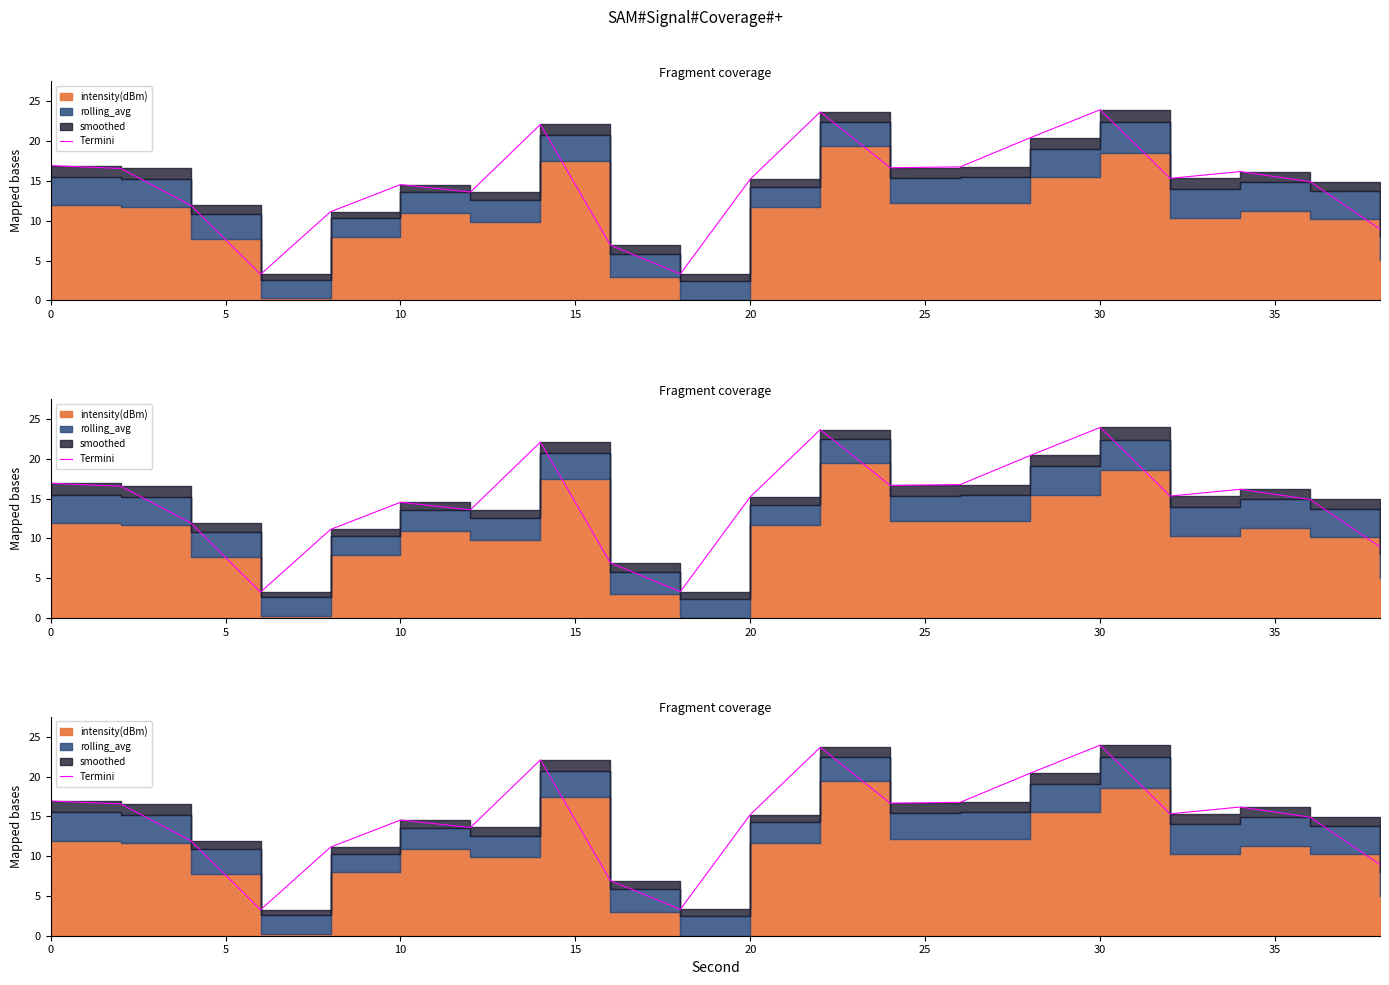

What is the value of the 1st point from the left?

16.9